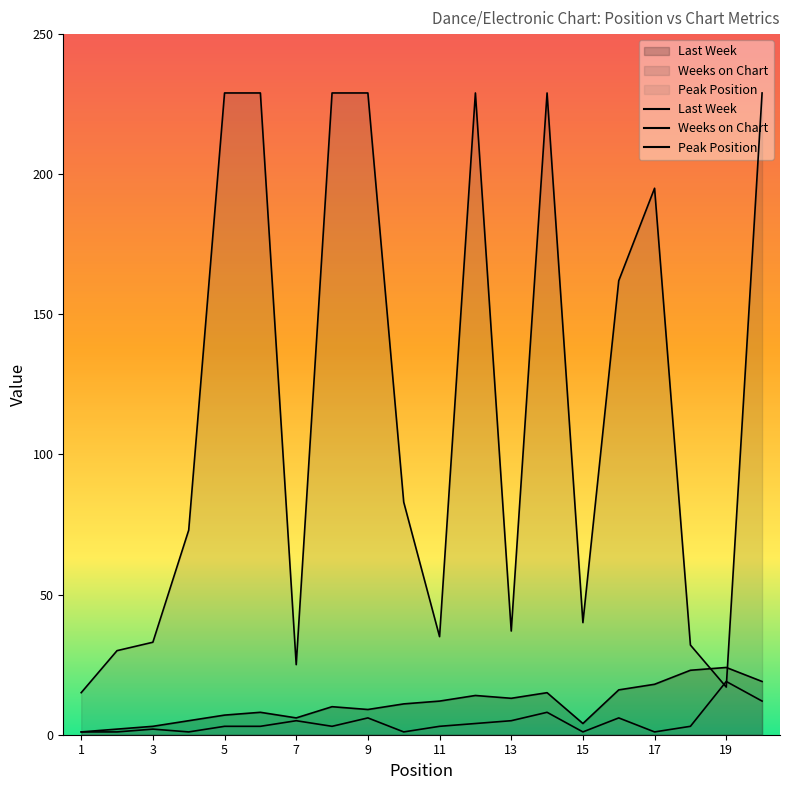

What is the sum of the Weeks on Chart values at 5 and 12?

458